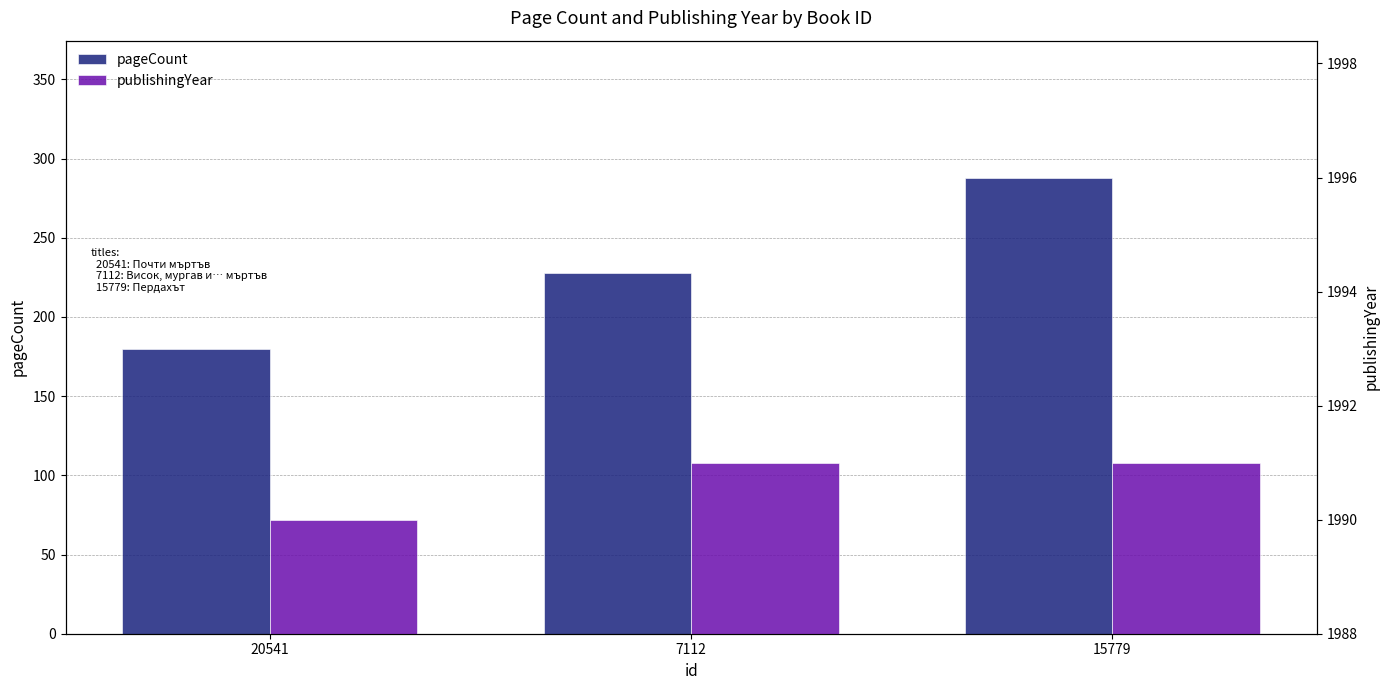

The value of publishingYear at 7112 is 1991. True or false?

True